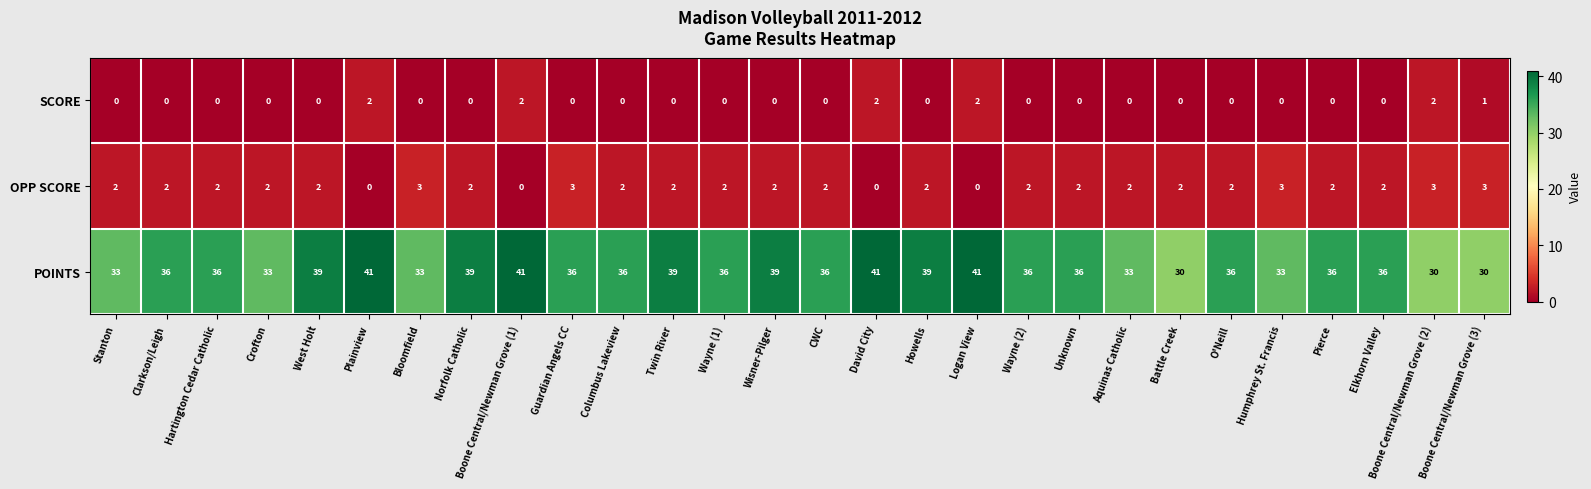

What is the maximum value for POINTS?

41